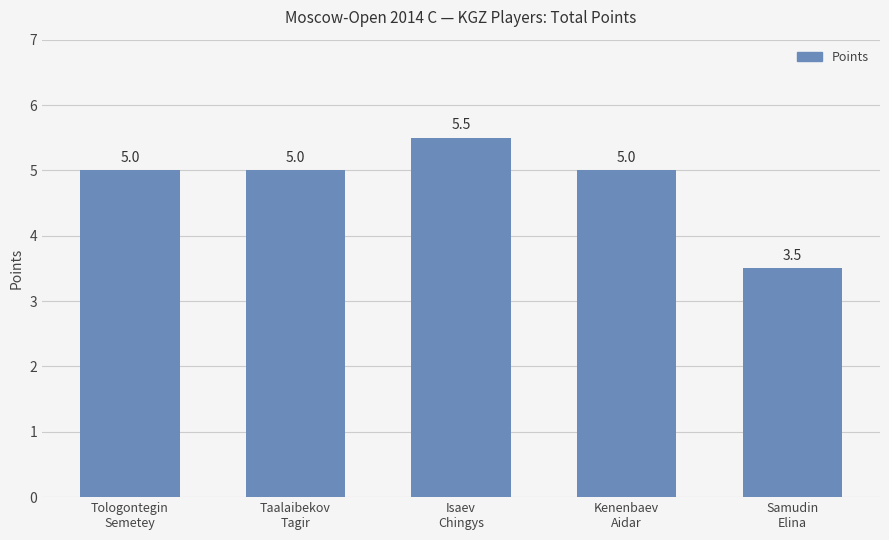

Reading left to right, transcribe all the data shown in this chart.

Tologontegin
Semetey=5.0	Taalaibekov
Tagir=5.0	Isaev
Chingys=5.5	Kenenbaev
Aidar=5.0	Samudin
Elina=3.5